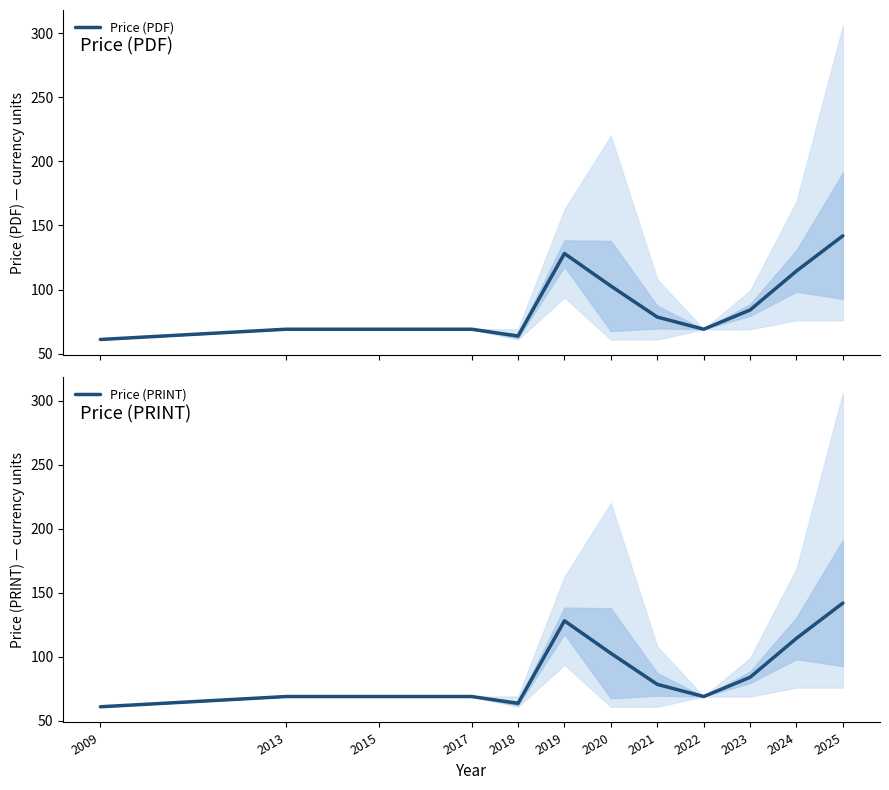

Which category has the highest value across all series?

2025